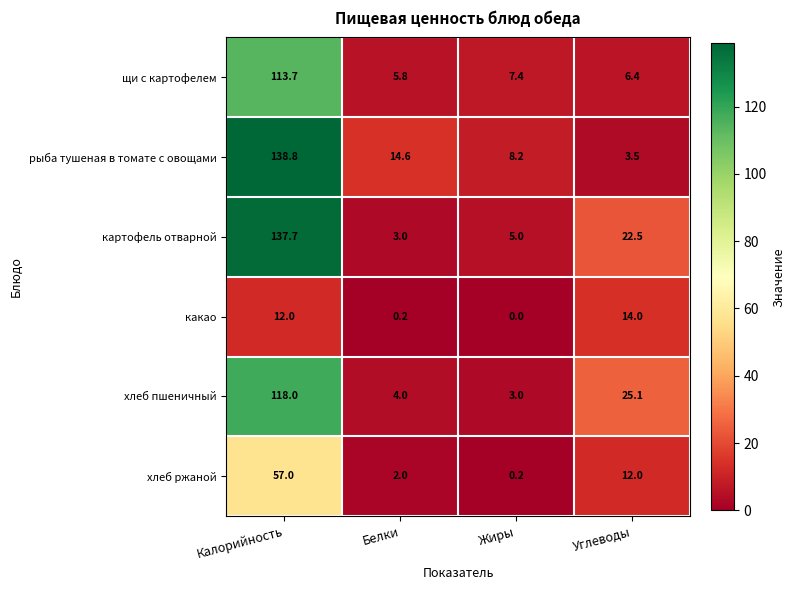

Which series has the largest total across all categories?

картофель отварной